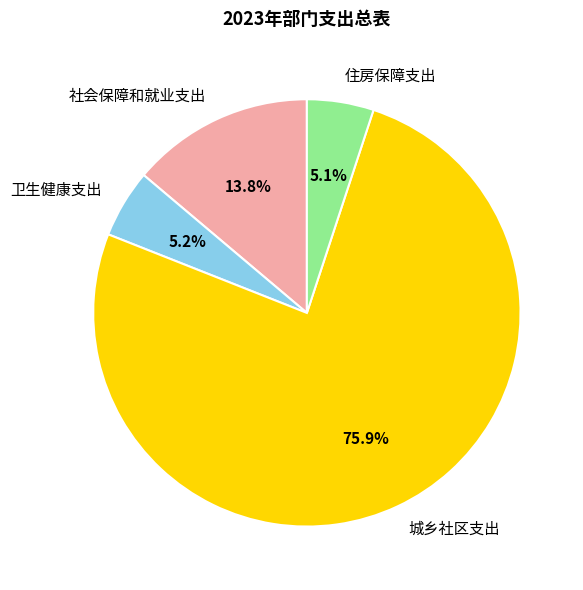

Which slice represents more than half of the pie?

城乡社区支出